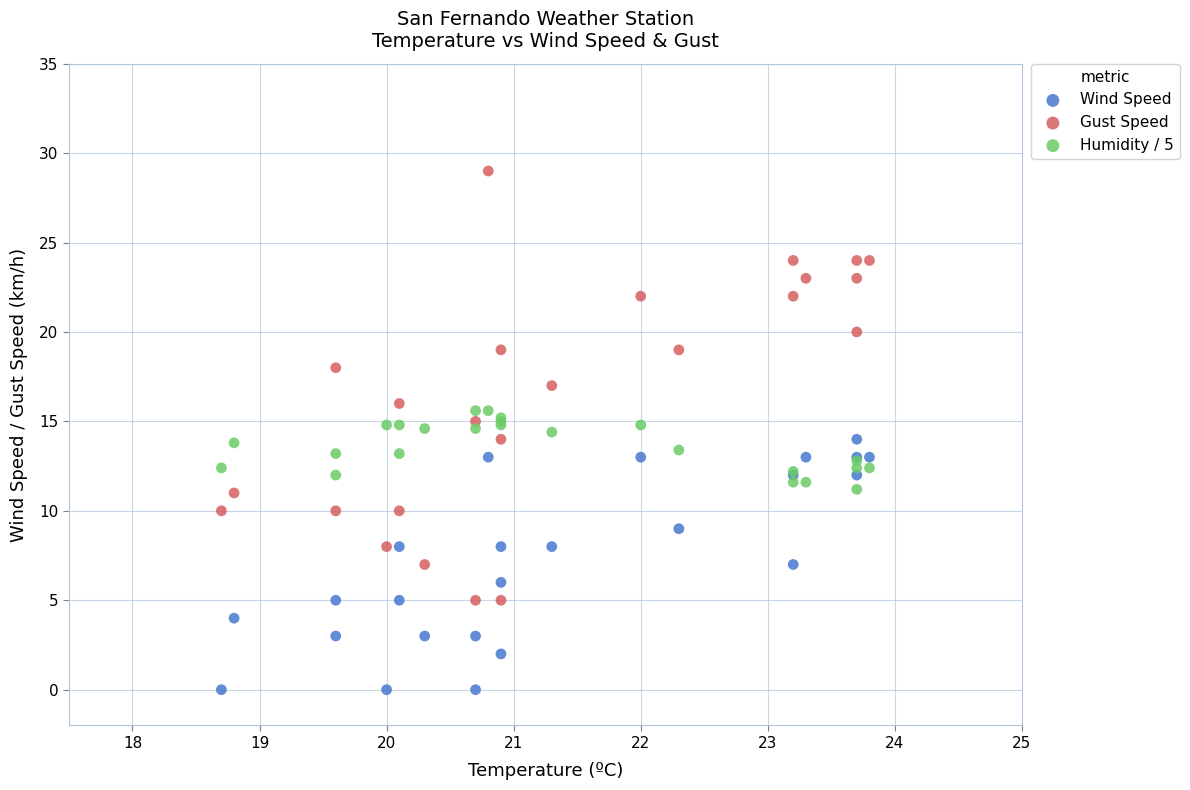

Which series has the widest spread of Y values?

Gust Speed